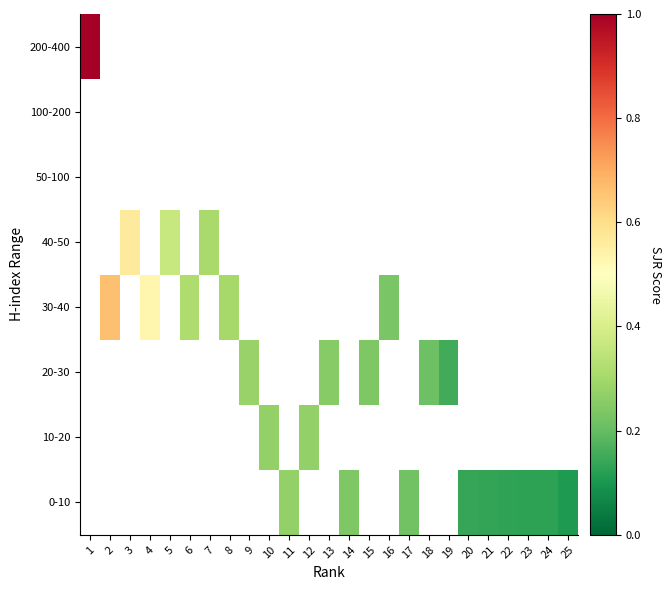

Which category has the highest value across all series?

1